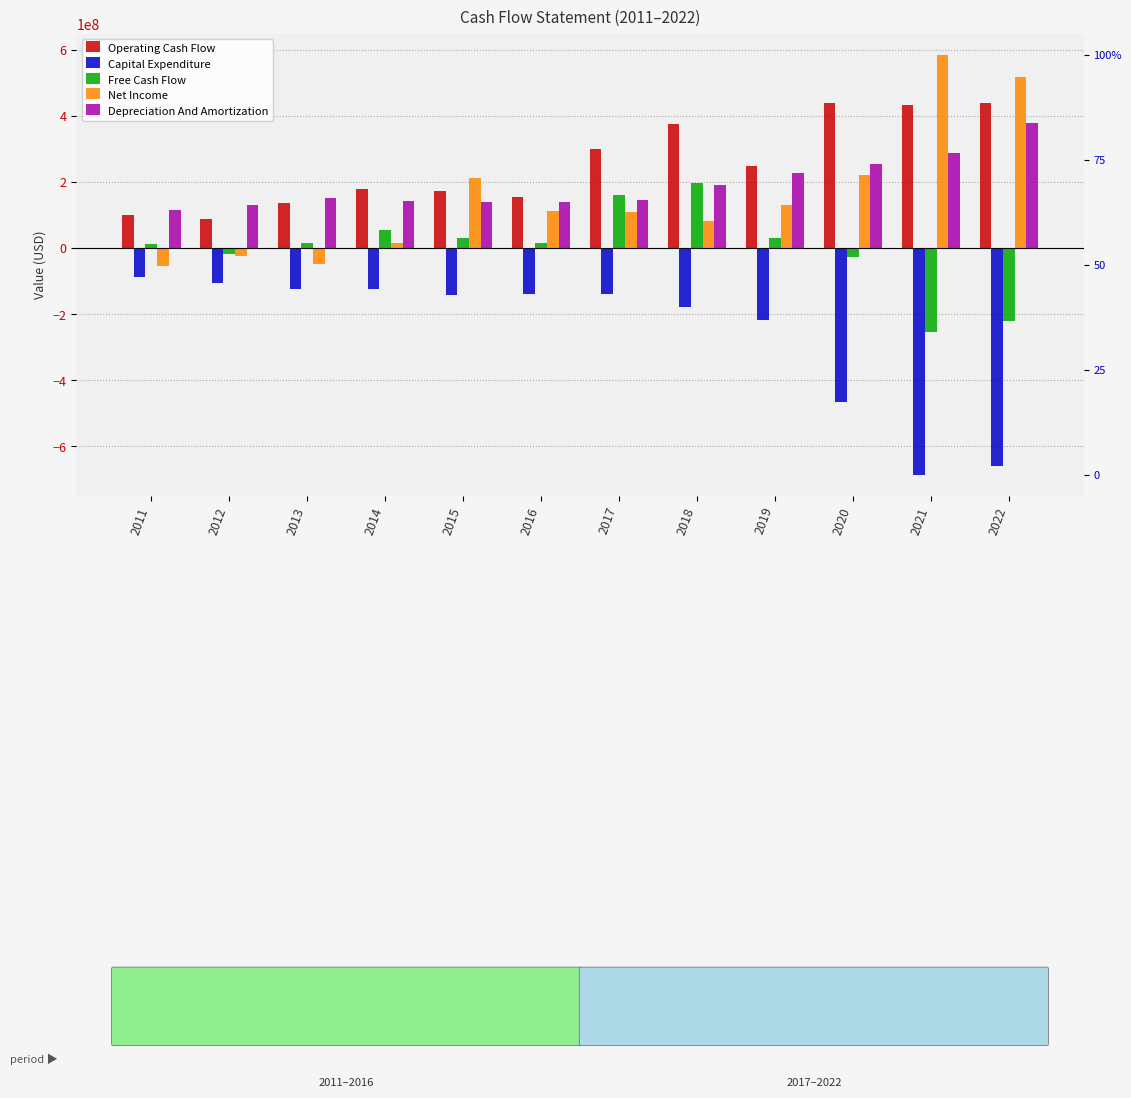

At how many categories does at least one series exceed 76002778?

12